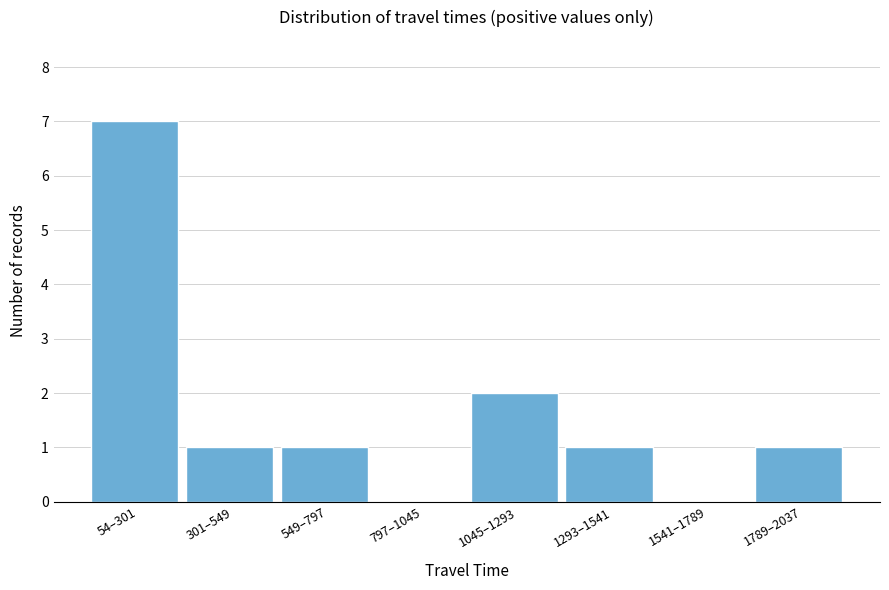

Reading left to right, extract all data points from this chart.

54–301=7	301–549=1	549–797=1	797–1045=0	1045–1293=2	1293–1541=1	1541–1789=0	1789–2037=1